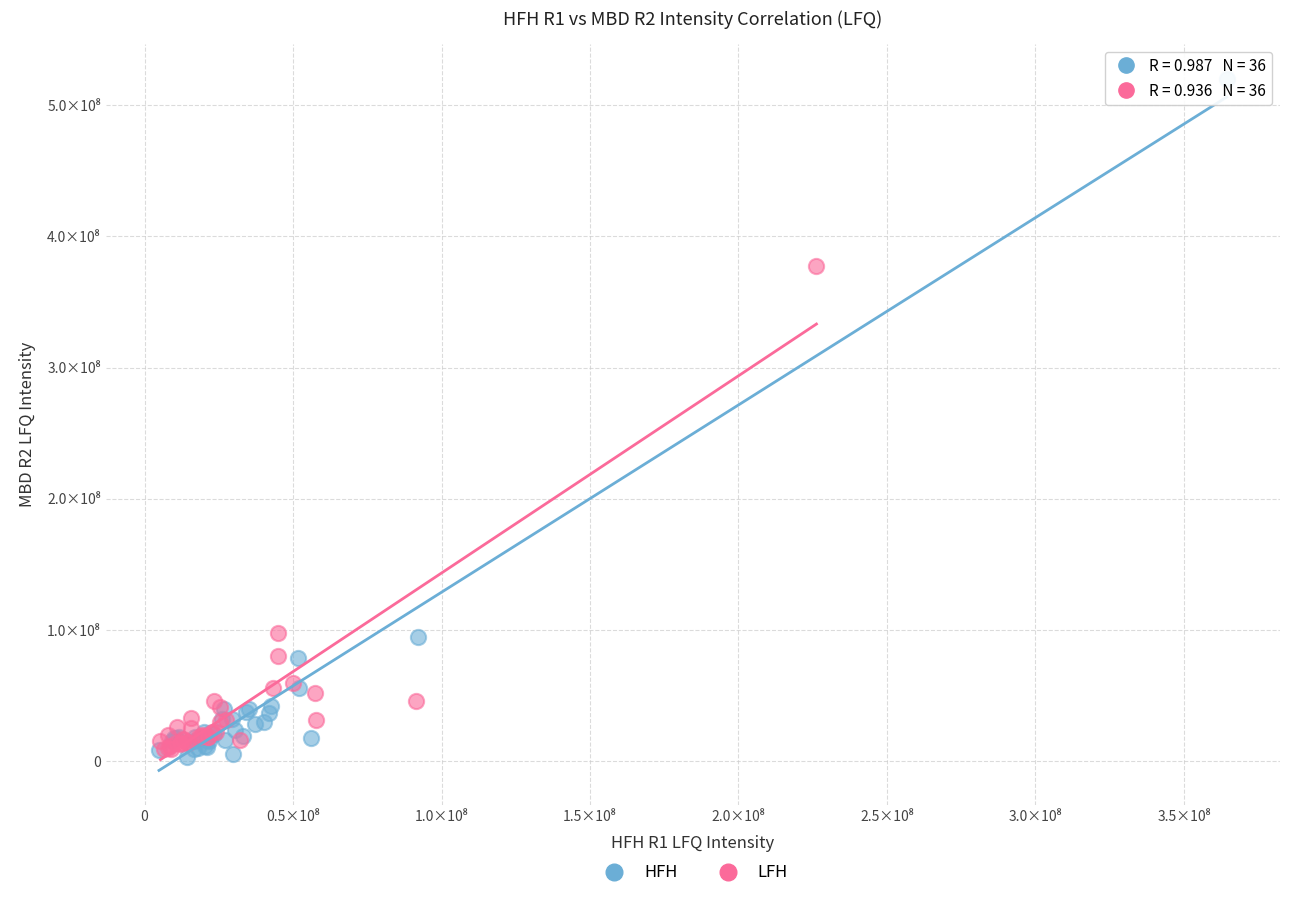

What are all the series names shown in the legend?

HFH, LFH